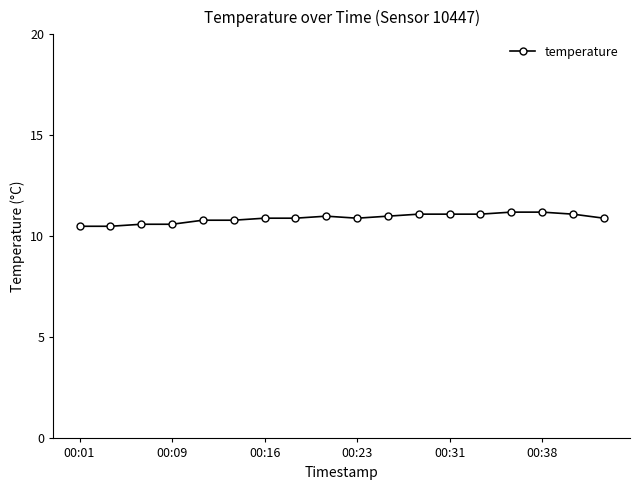

What is the greatest value displayed?

11.2